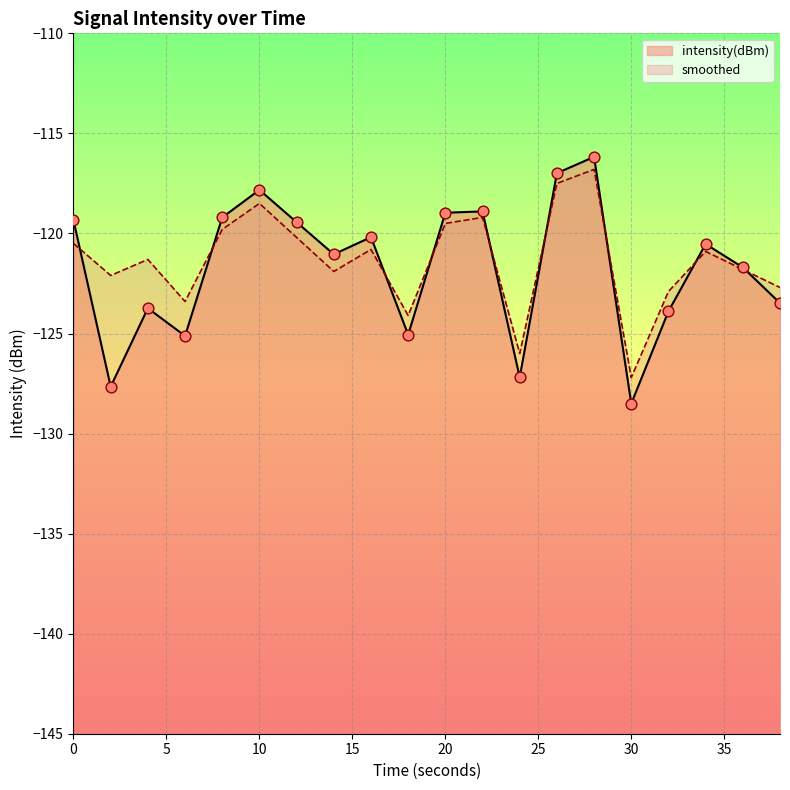

Which series has the largest total across all categories?

smoothed